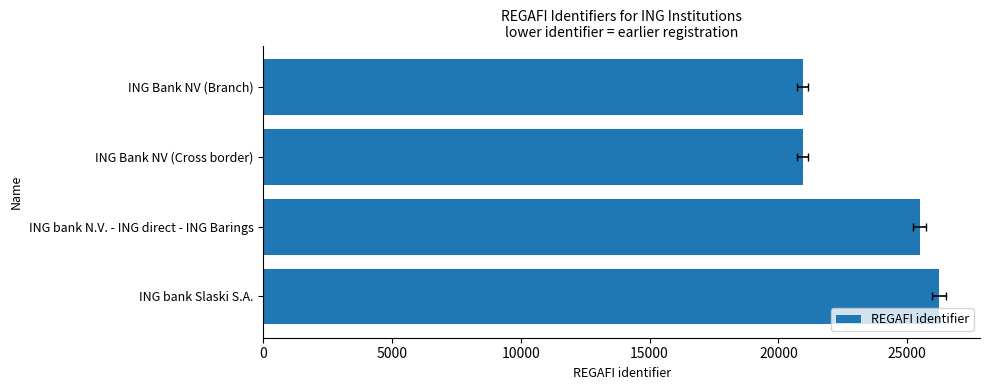

How many categories are shown in the chart?

4